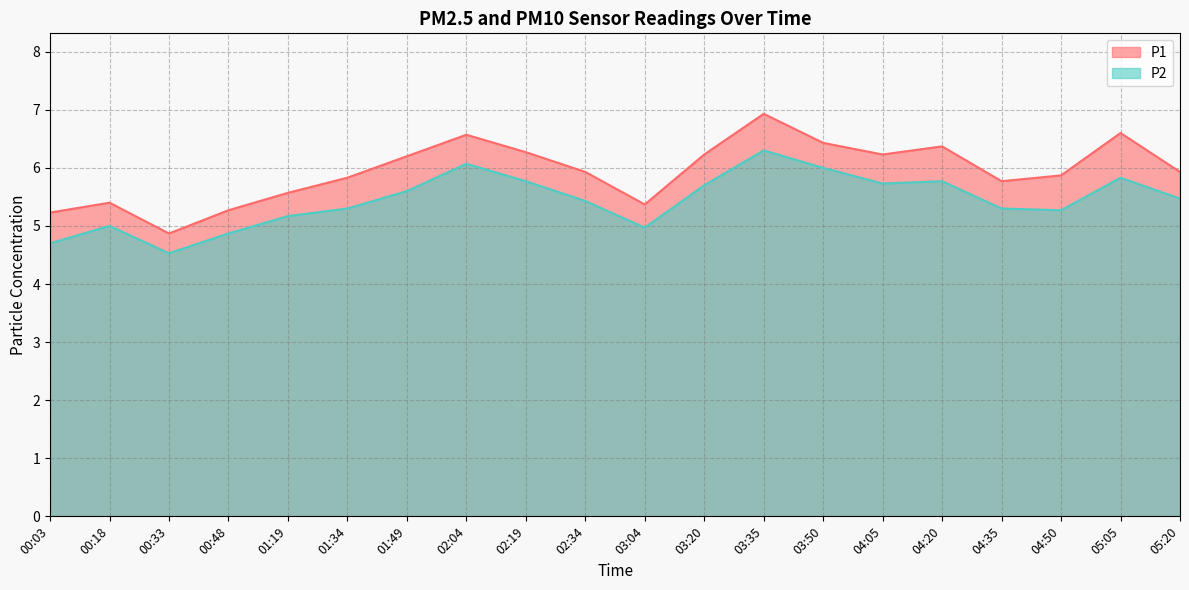

True or false: P1 and P2 intersect in this chart.

False